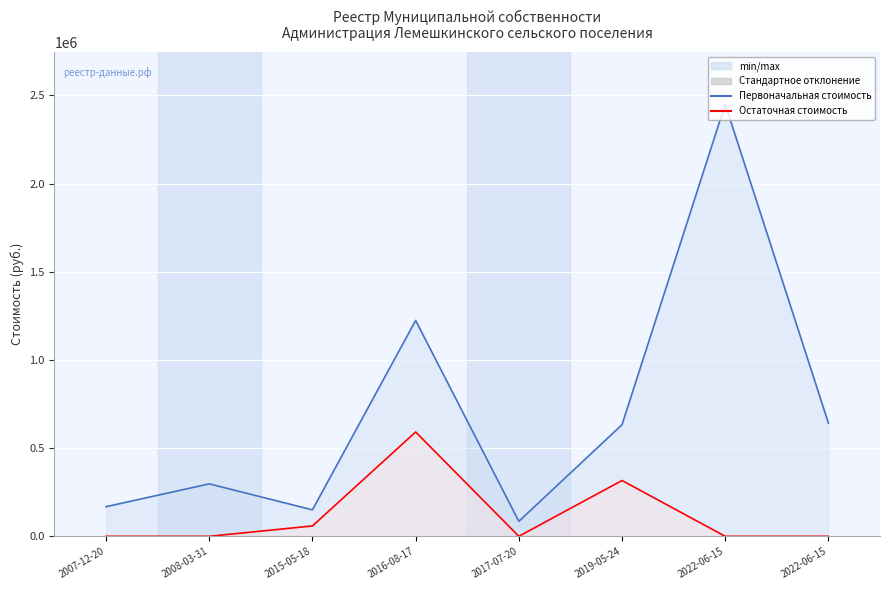

Which series has the widest spread of values?

Первоначальная стоимость